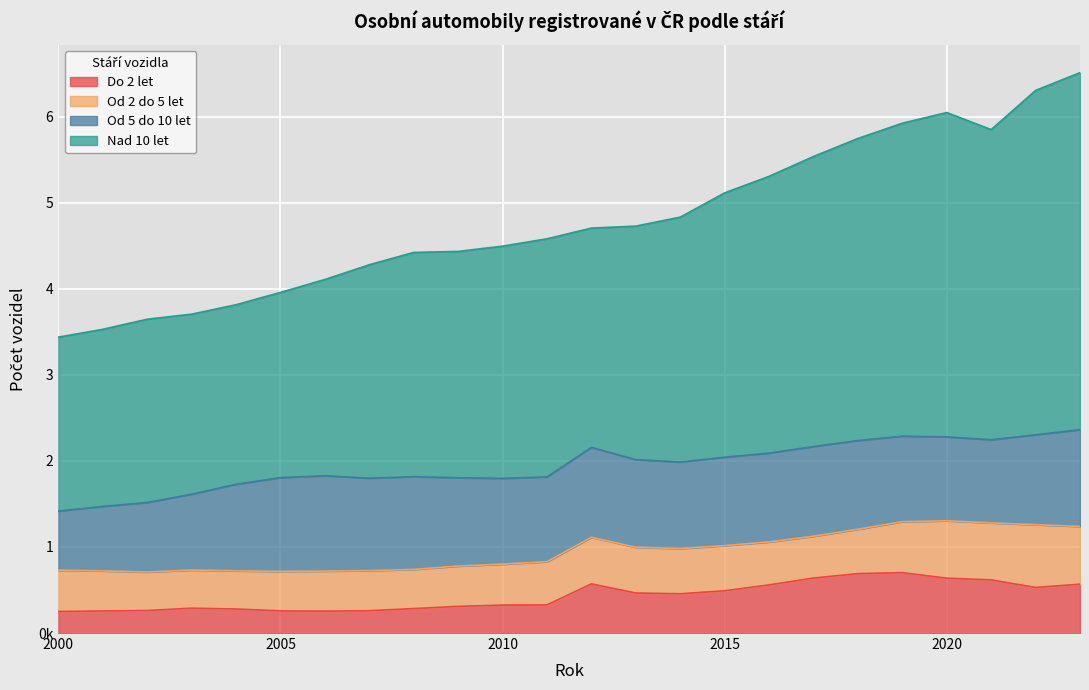

True or false: Do 2 let and Nad 10 let cross at least once.

False